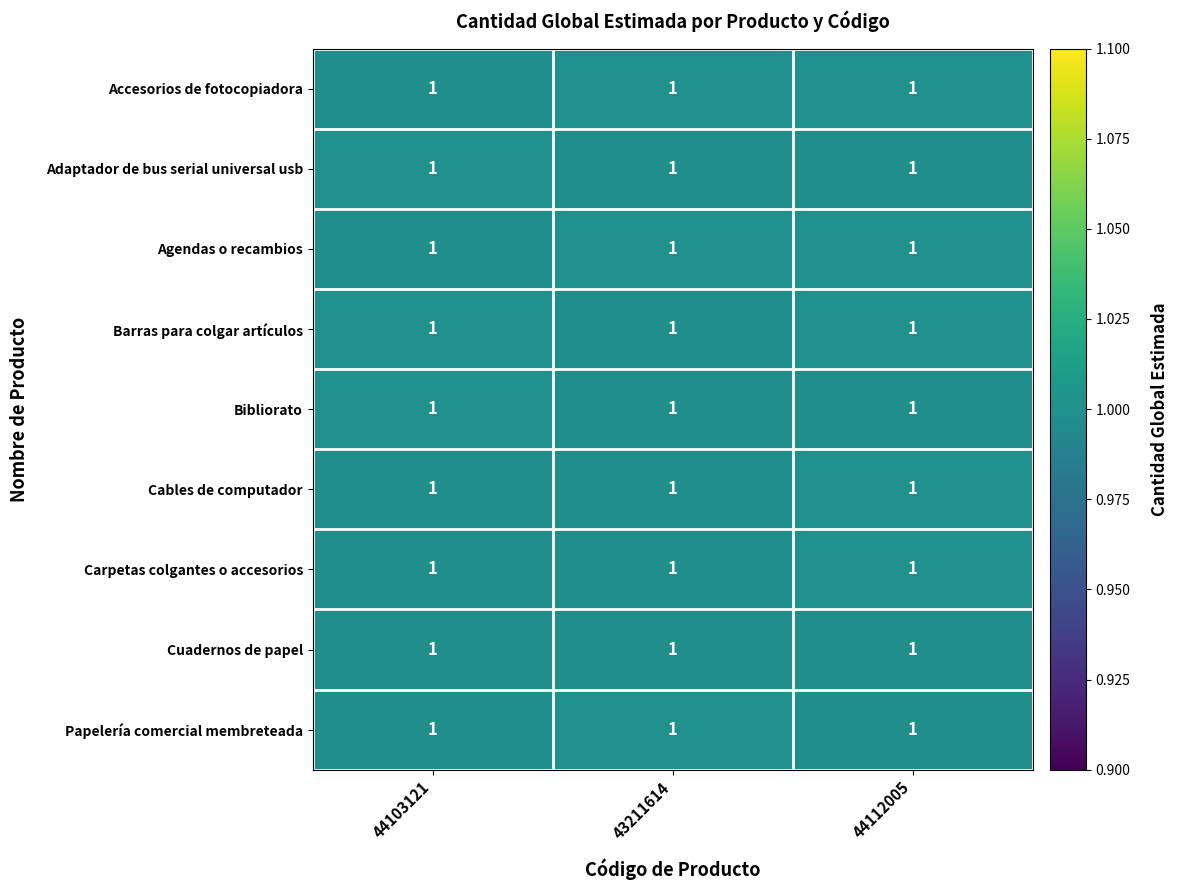

What is the minimum value for Cuadernos de papel?

1.0